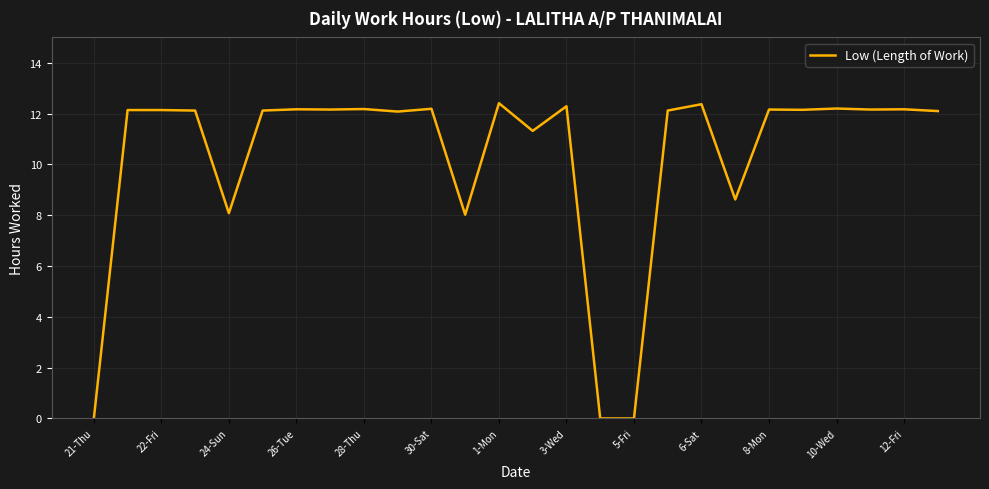

What is the greatest value displayed?

12.4